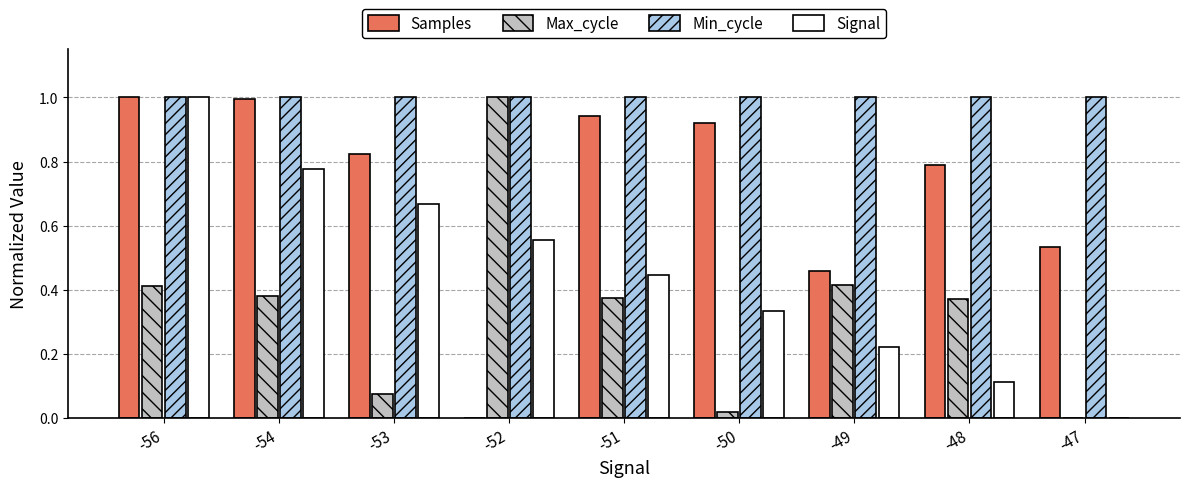

Is it true that Samples equals 0.6 at -50?

False